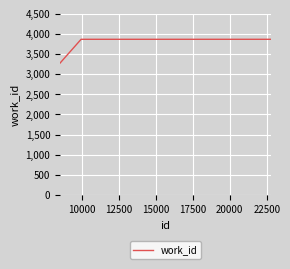

What is the difference between the maximum and minimum values?

591